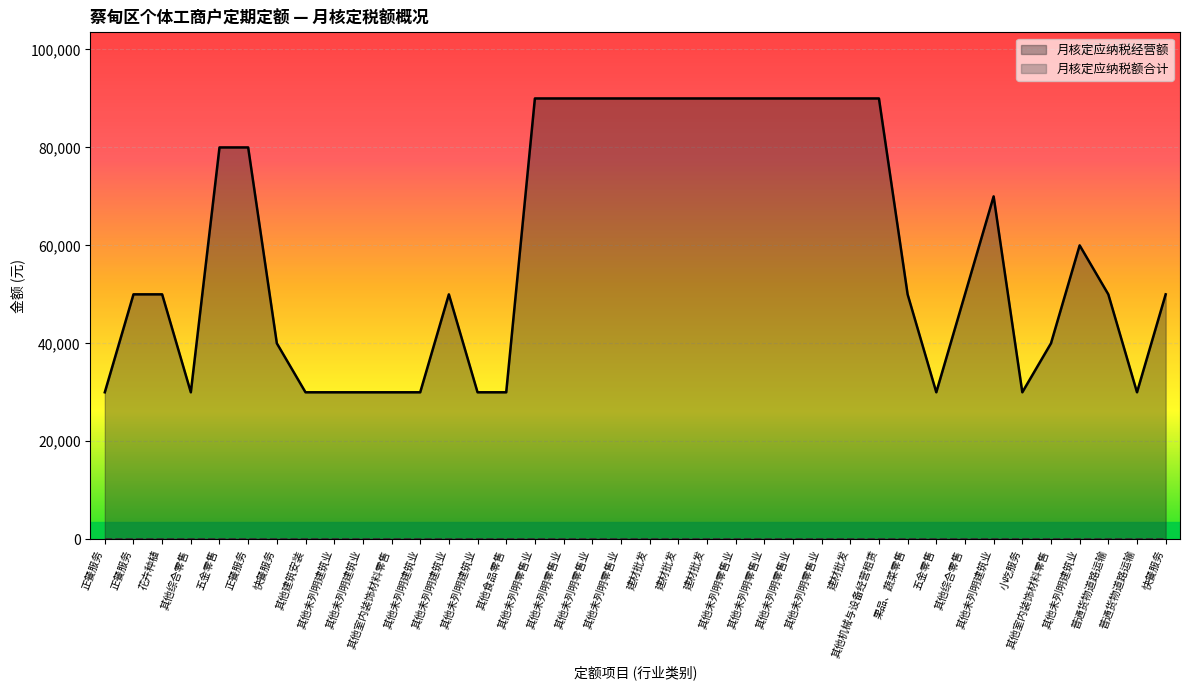

Reading left to right, transcribe all the data shown in this chart.

30000	50000	50000	30000	80000	80000	40000	30000	30000	30000	30000	30000	50000	30000	30000	90000	90000	90000	90000	90000	90000	90000	90000	90000	90000	90000	90000	90000	50000	30000	50000	70000	30000	40000	60000	50000	30000	50000